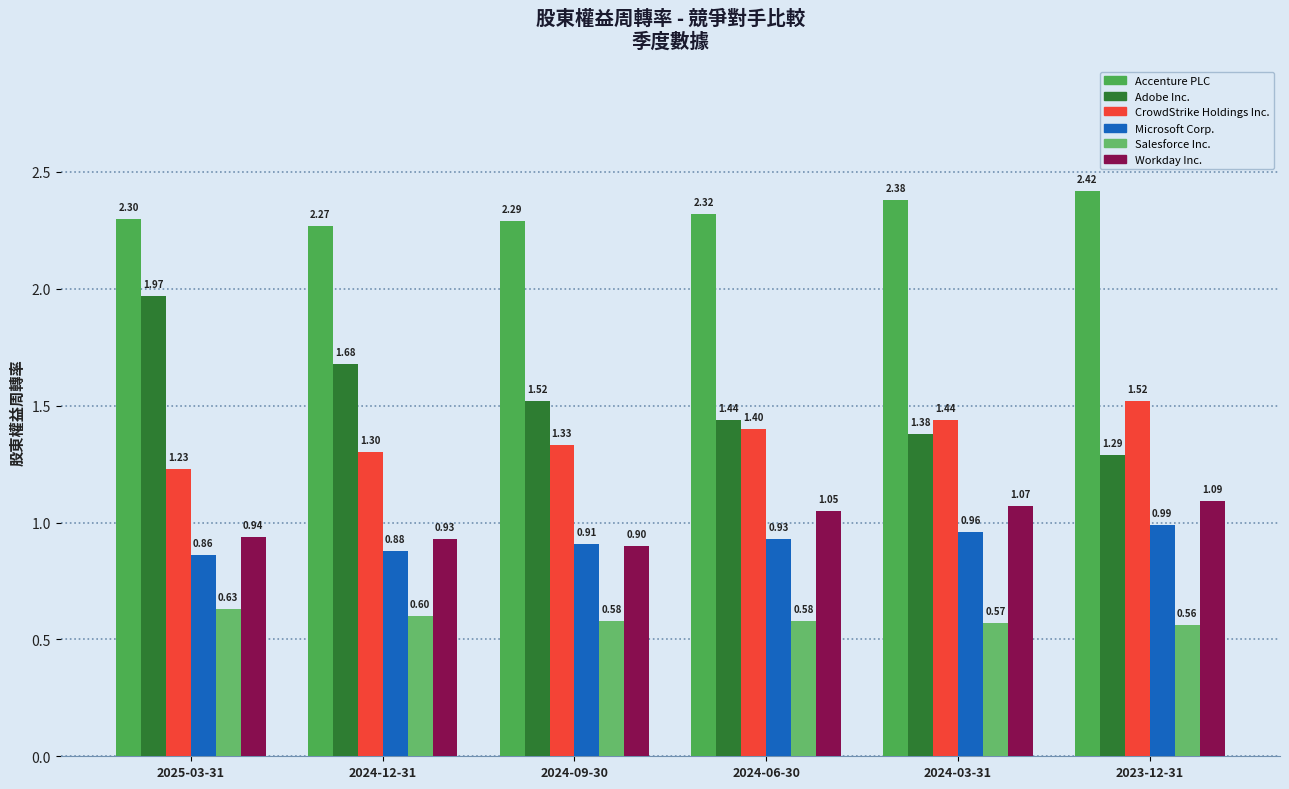

What is the difference between the second highest and minimum values in the Workday Inc. series?

0.2